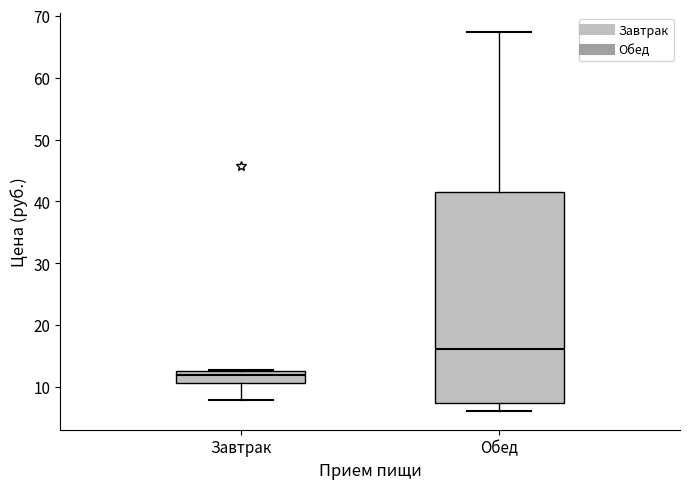

Where is the upper edge of the box for Завтрак on the y-axis? The values are not printed on the chart, so give them approximately, as read against the axis.

13